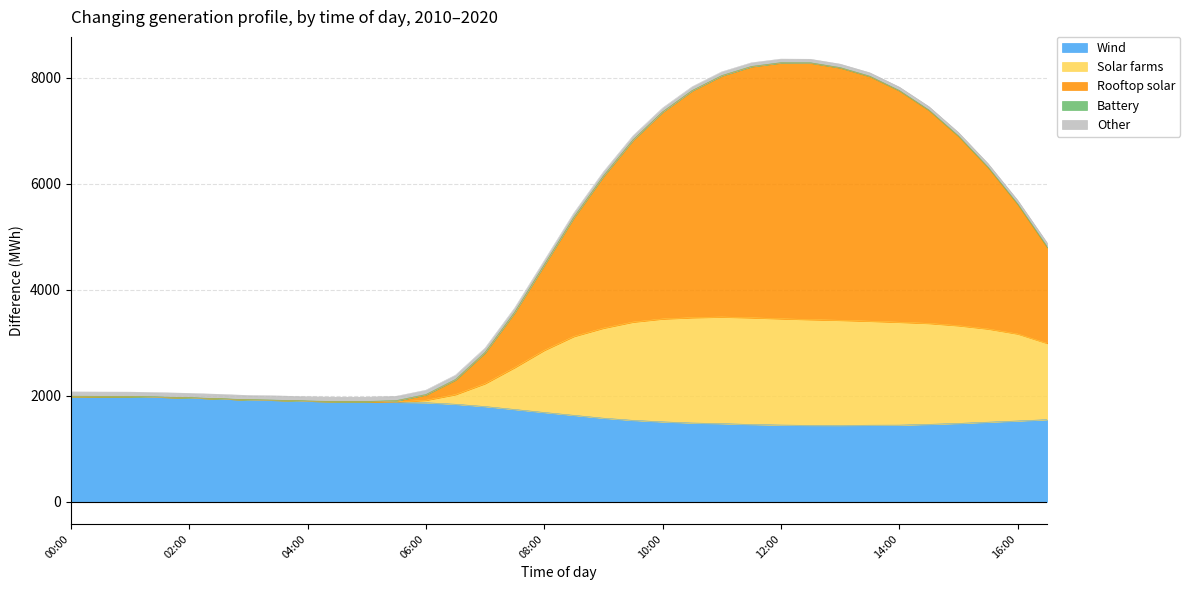

The Solar farms series shows 1891.9 at 04:30. True or false?

True